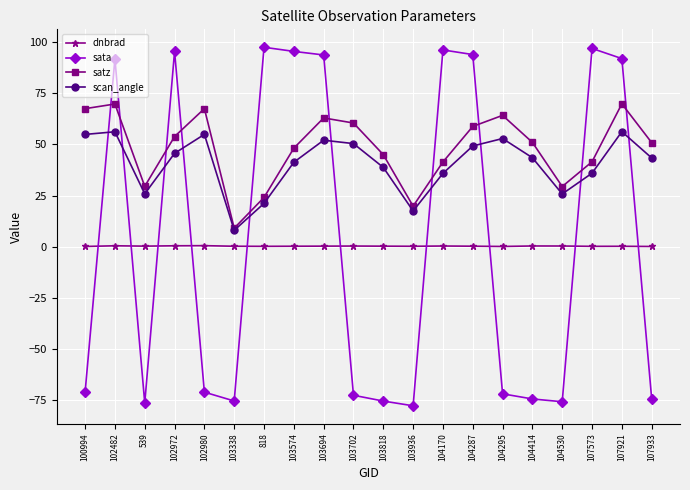

Between 818 and 104295, which series saw the biggest shift?

sata